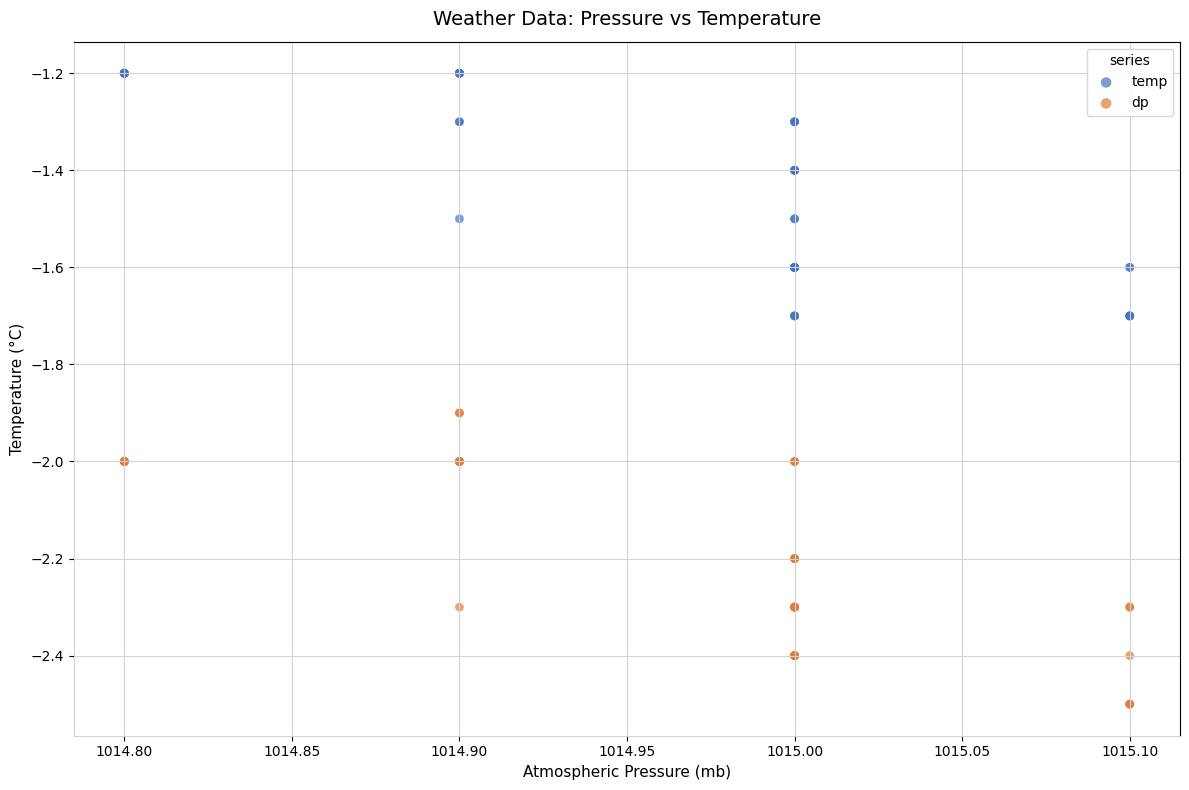

What is the X range (max minus min) for the scatter plot?

0.3